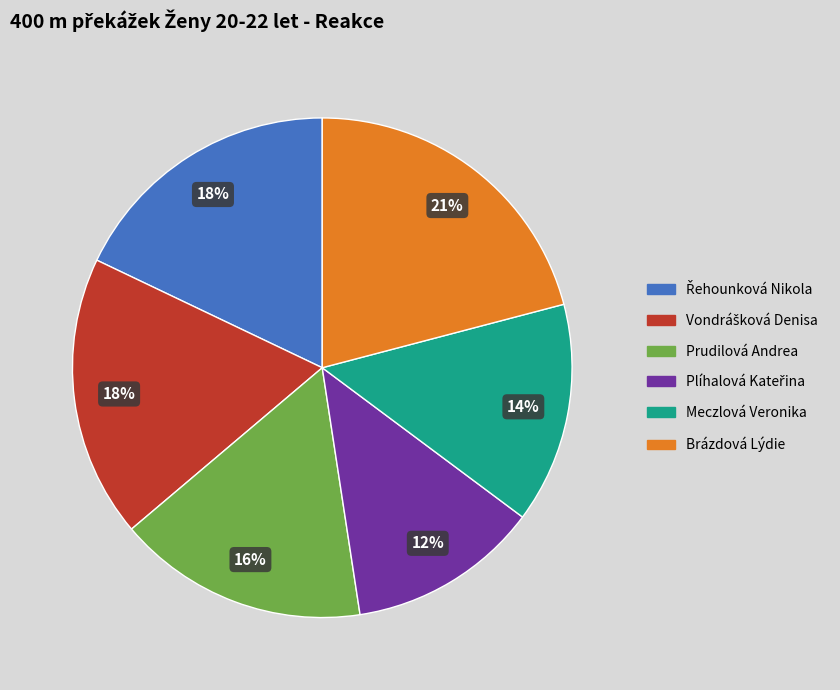

Which slice is the largest?

Brázdová Lýdie